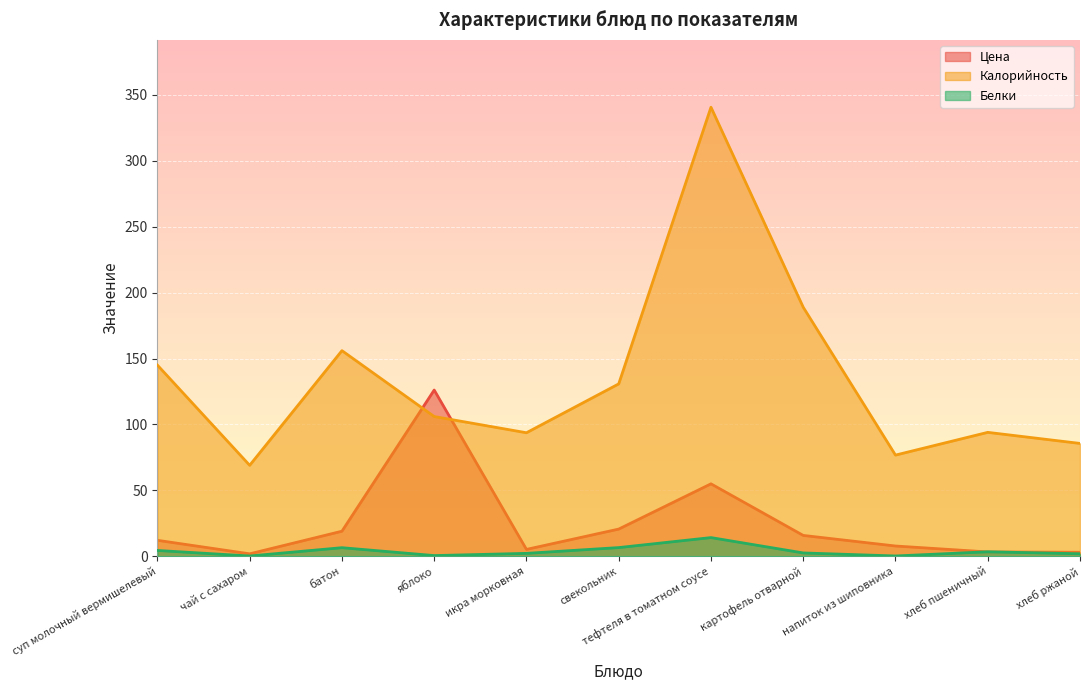

What is the difference between the second highest and second lowest values in the Белки series?

6.4